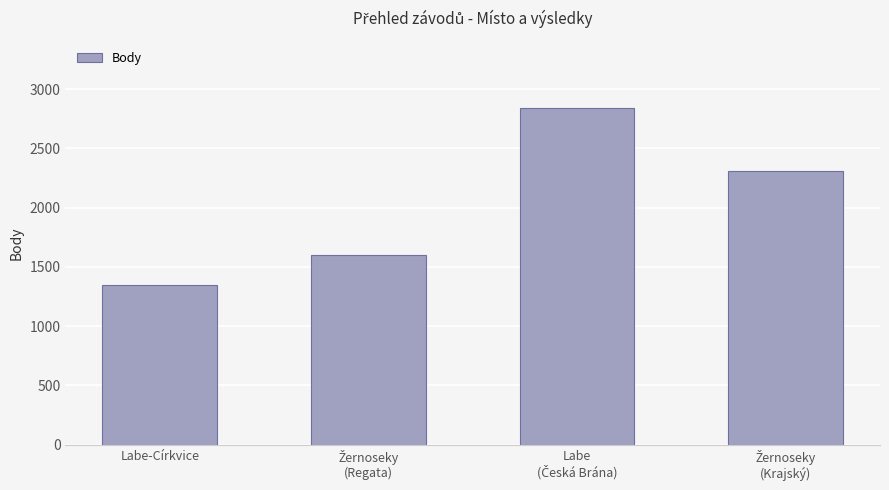

What is the value of the 2nd bar from the left?

1600